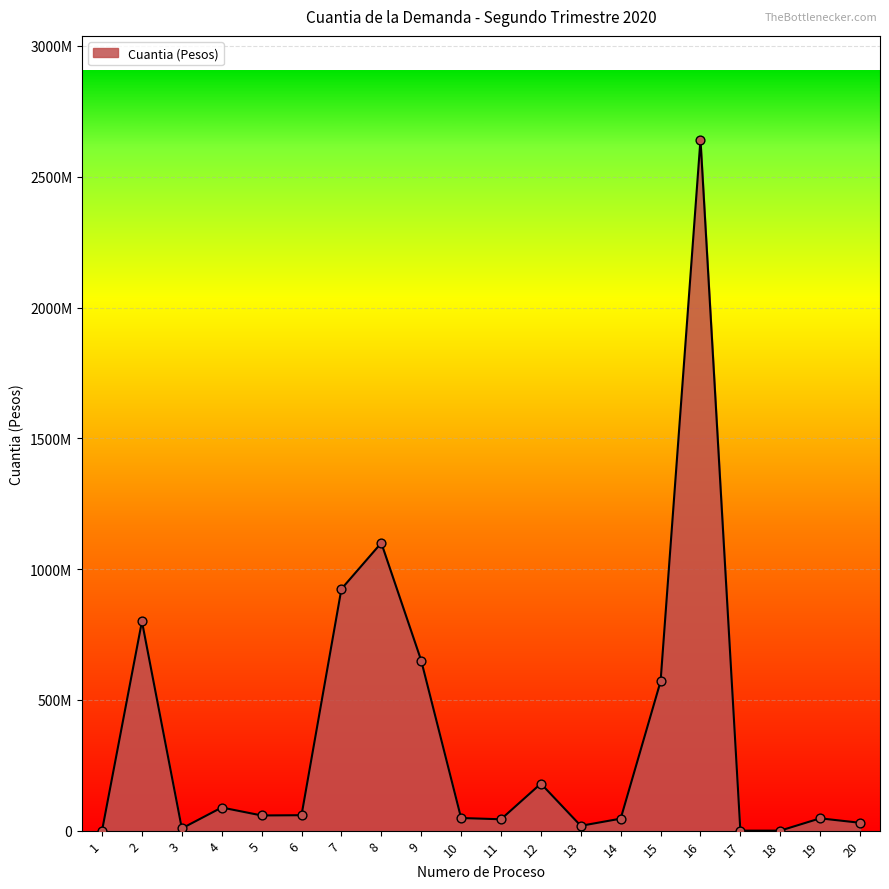

Does the chart have visible grid lines?

Yes